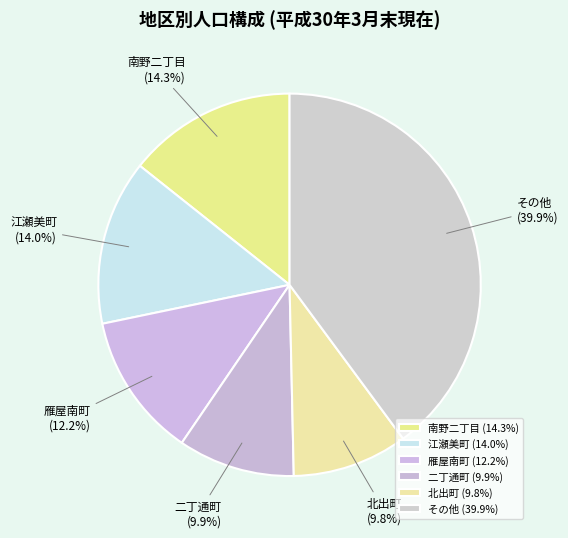

What is the ratio of the value at 南野二丁目 to the value at その他?

0.4